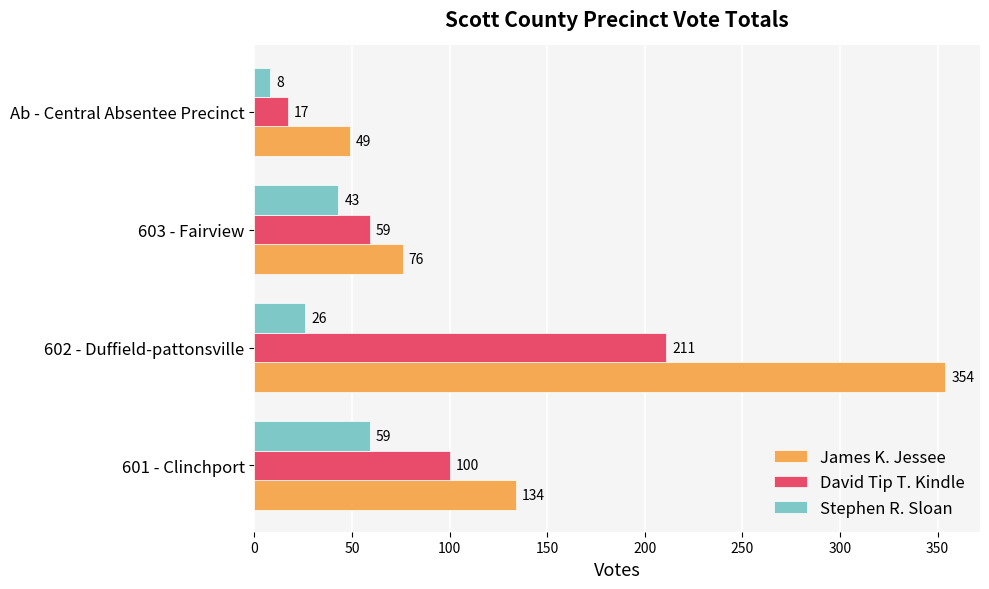

At which label is David Tip T. Kindle closest to 114?

601 - Clinchport